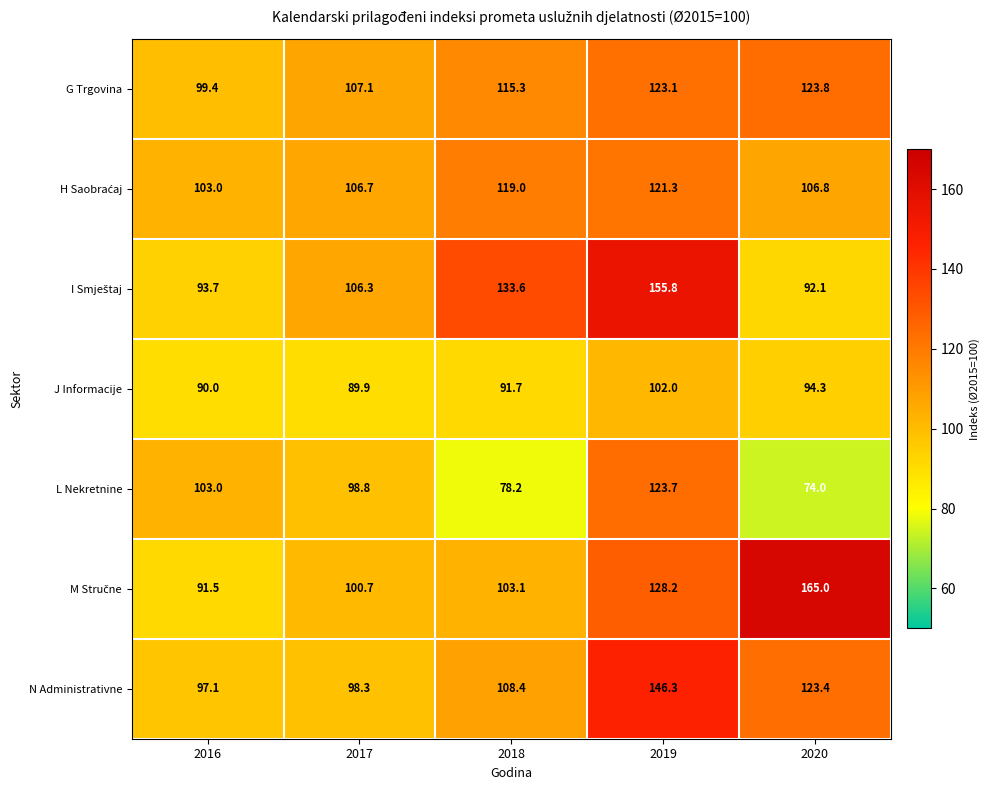

At which label does L Nekretnine first exceed 98?

2016